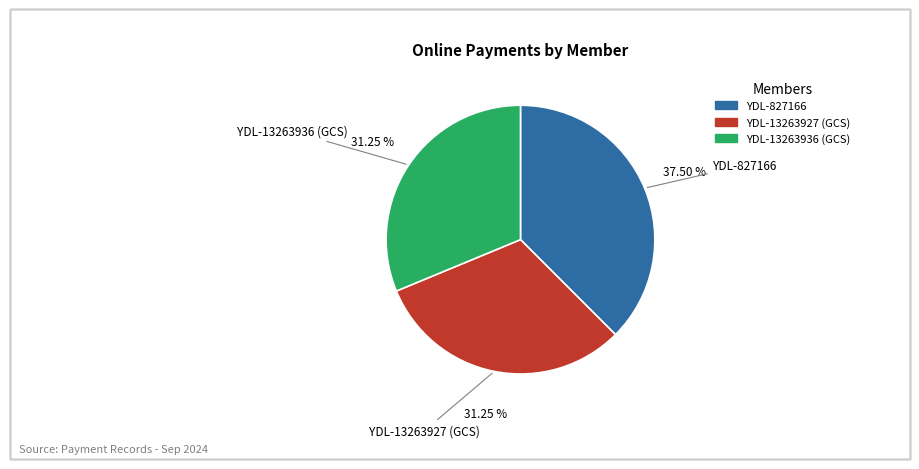

Does any single category account for the majority?

No